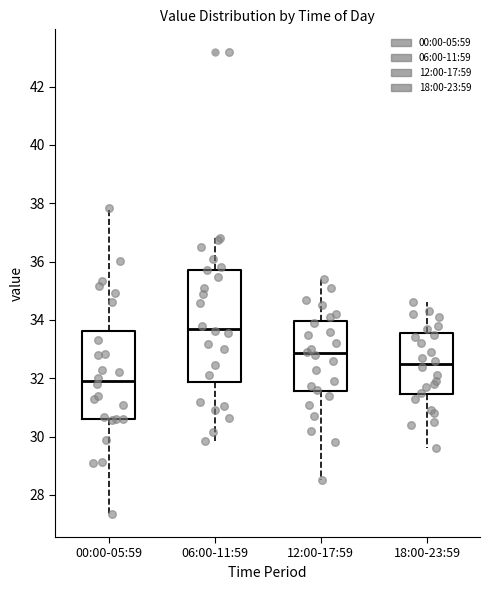

Which box is the tallest, from its lower edge to its upper edge?

06:00-11:59